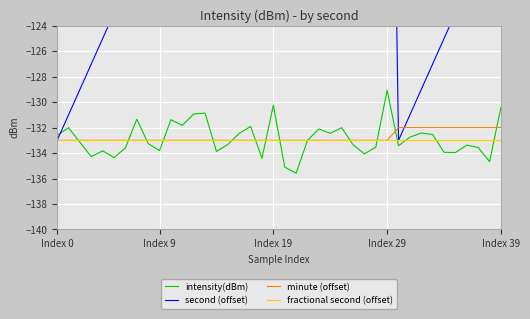

What is the minimum value for fractional second (offset)?

-133.0